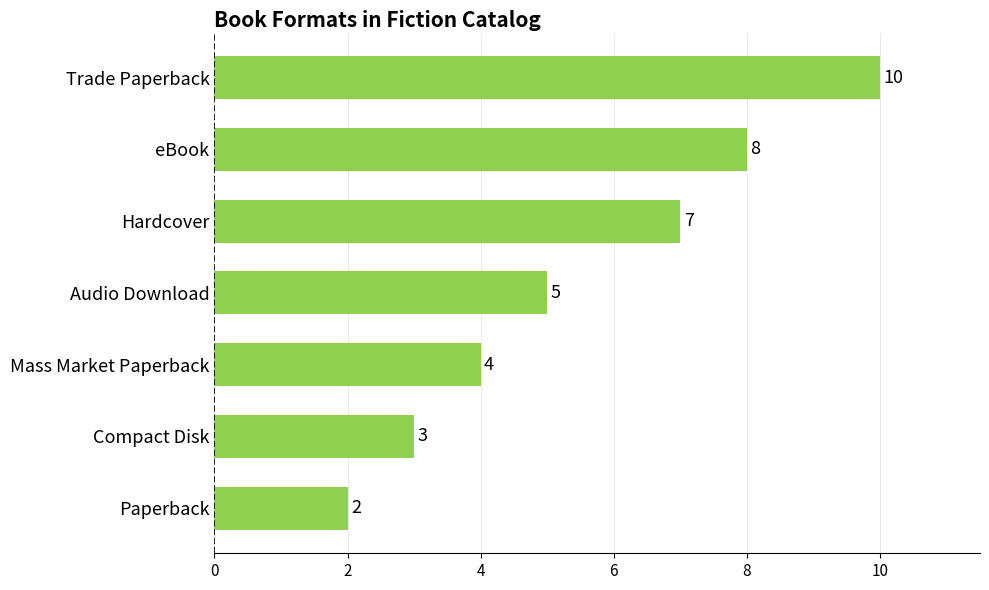

Which has a higher value, Audio Download or Hardcover?

Hardcover